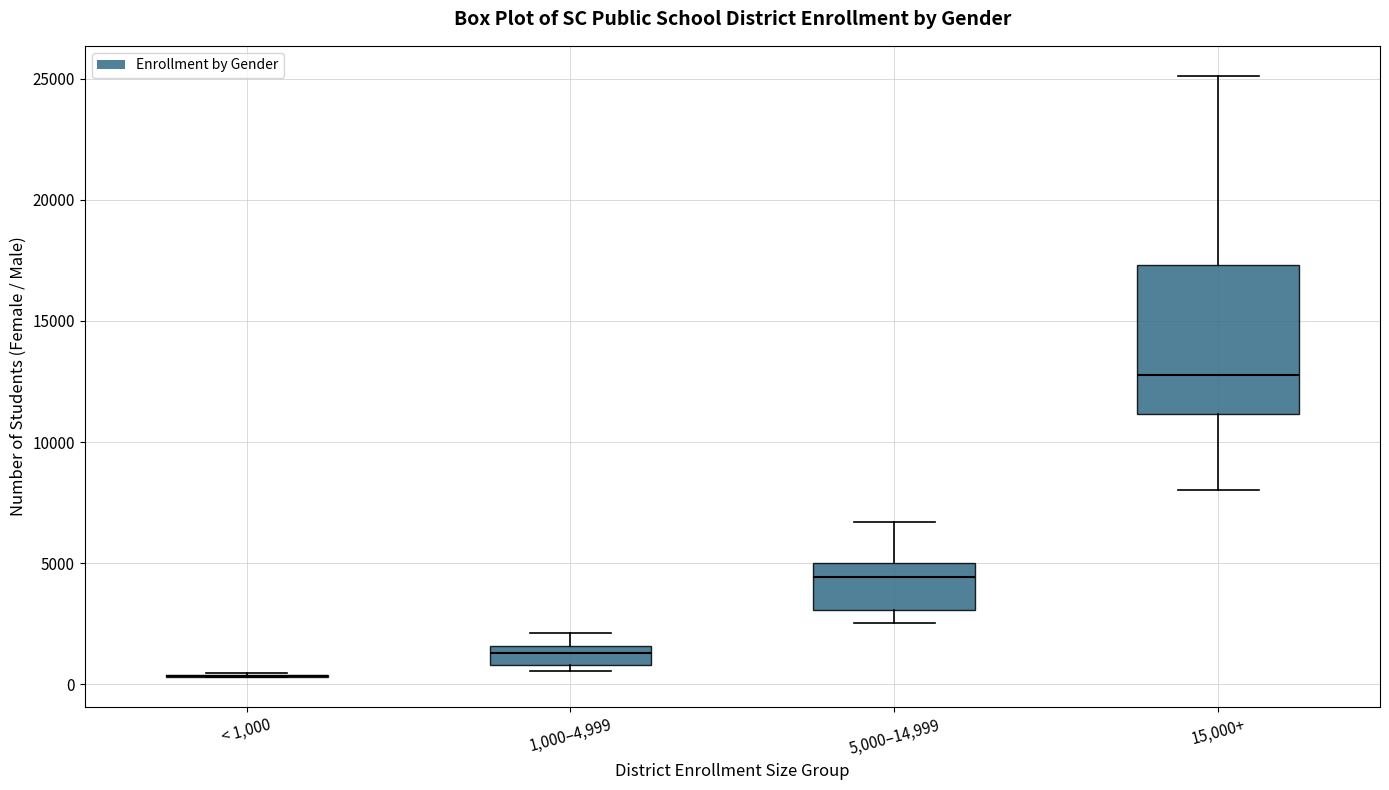

Reading left to right, transcribe this box plot: for each box, give where its median line is, the range the box spans, and where its two whiskers end, as read against the y-axis. The values are not printed on the chart, so give them approximately, as read against the axis.

< 1,000: box collapsed to a line at 500, whiskers 500 to 500
1,000–4,999: median 1500 (inside the box), box 1000 to 1500, whiskers 500 to 2000
5,000–14,999: median 4500, box 3000 to 5000, whiskers 2500 to 6500
15,000+: median 13000, box 11000 to 17500, whiskers 8000 to 25000